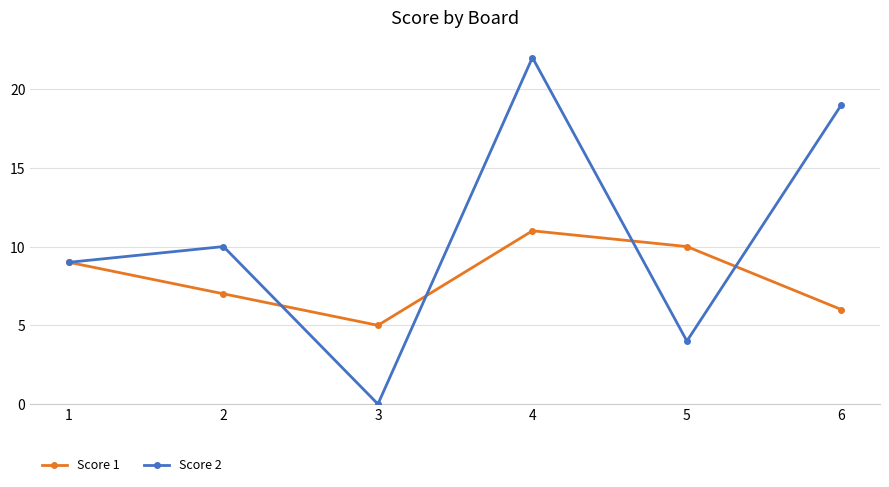

How many data points in Score 1 are less than 9?

3